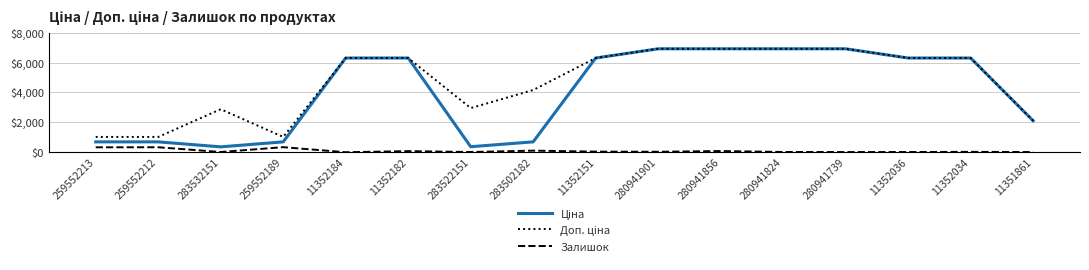

Count the number of categories in the chart.

16